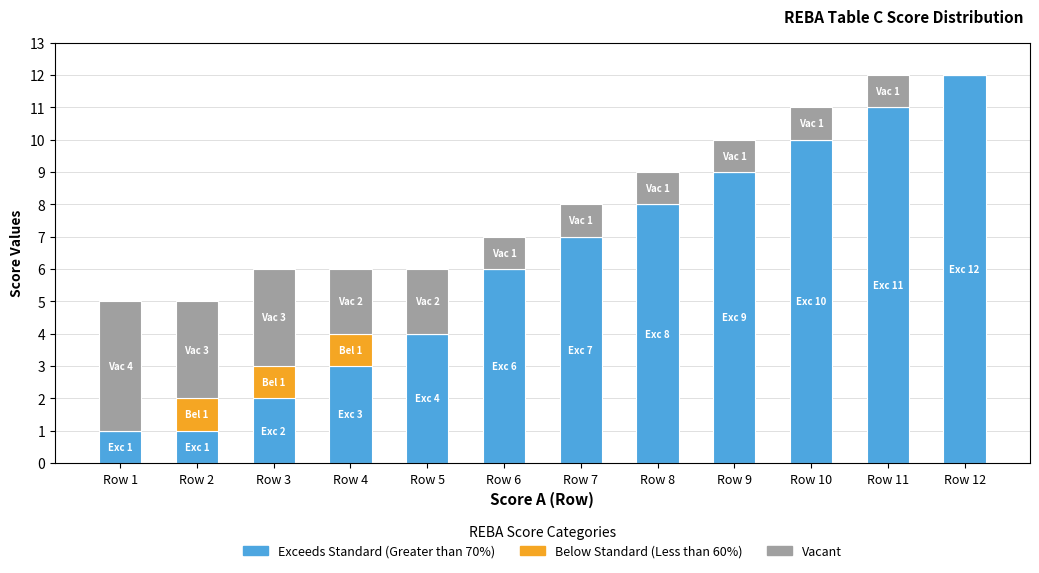

Count the number of data series in this chart.

3